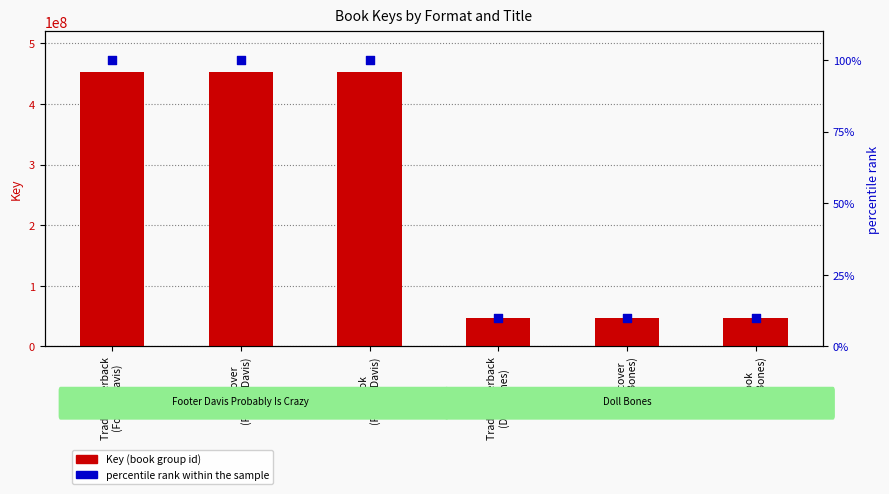

Which series has the largest total across all categories?

Key (book group id)